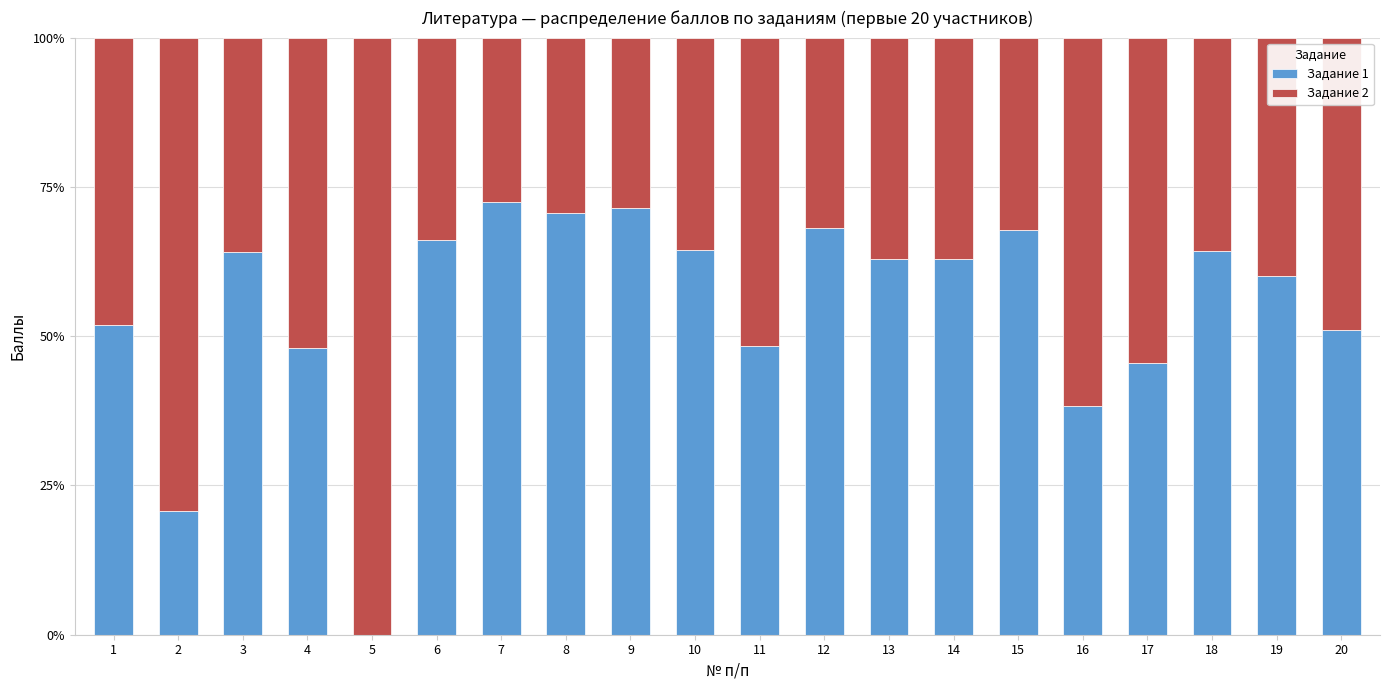

What is the total value across all series at 19?

100.0